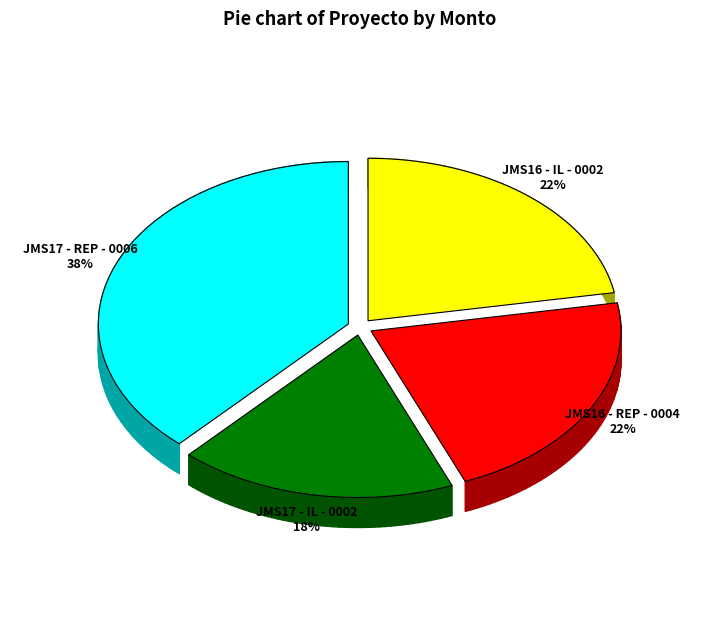

What is the ratio of the value at JMS16 - IL - 0002 to the value at JMS16 - REP - 0004?

1.0